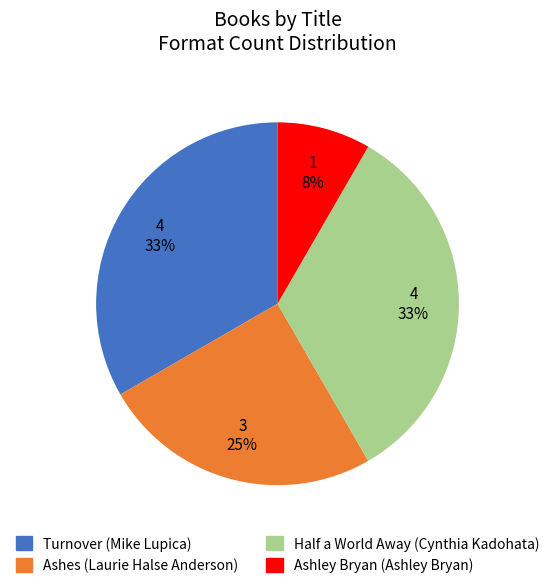

Is the sum of Turnover (Mike Lupica) and Ashley Bryan (Ashley Bryan) greater than half?

No